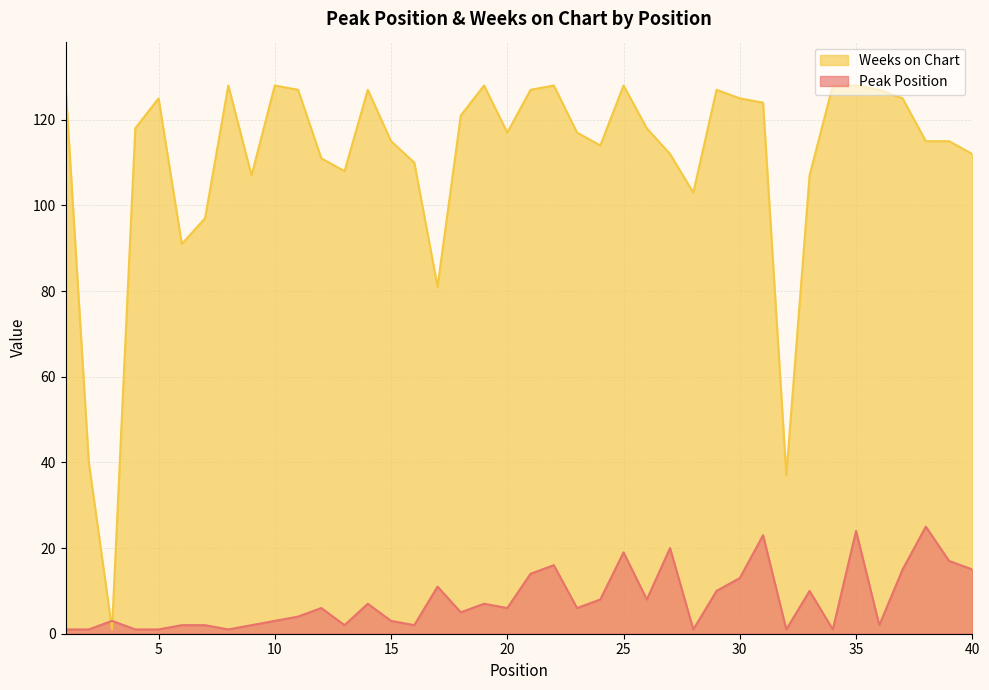

Reading left to right, what are all the values shown in this chart?

Peak Position: 1=1	2=1	3=3	4=1	5=1	6=2	7=2	8=1	9=2	10=3	11=4	12=6	13=2	14=7	15=3	16=2	17=11	18=5	19=7	20=6	21=14	22=16	23=6	24=8	25=19	26=8	27=20	28=1	29=10	30=13	31=23	32=1	33=10	34=1	35=24	36=2	37=15	38=25	39=17	40=15
Weeks on Chart: 1=128	2=40	3=1	4=118	5=125	6=91	7=97	8=128	9=107	10=128	11=127	12=111	13=108	14=127	15=115	16=110	17=81	18=121	19=128	20=117	21=127	22=128	23=117	24=114	25=128	26=118	27=112	28=103	29=127	30=125	31=124	32=37	33=107	34=128	35=128	36=127	37=125	38=115	39=115	40=112